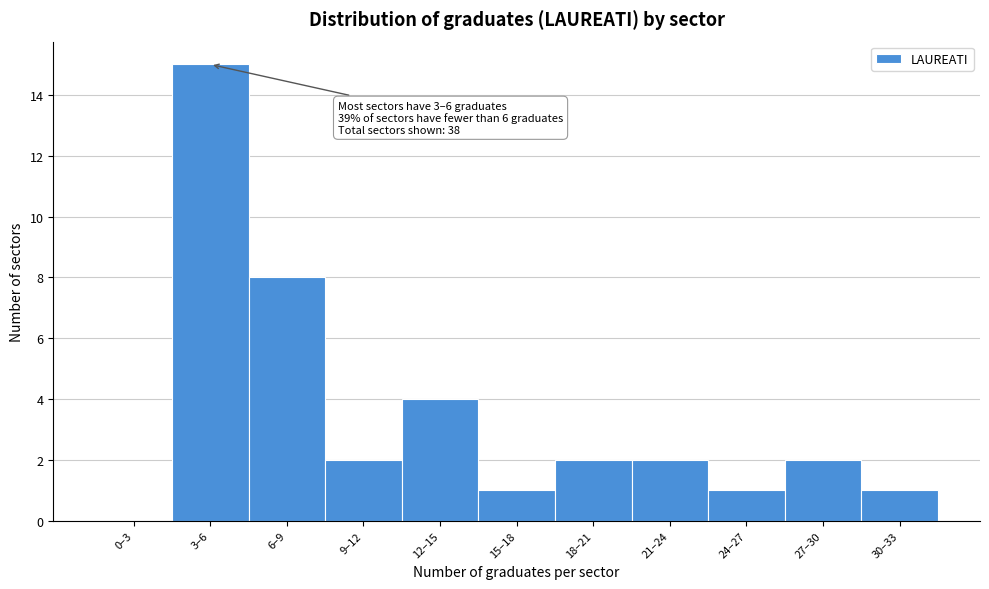

Reading left to right, what are all the values shown in this chart?

0–3=0	3–6=15	6–9=8	9–12=2	12–15=4	15–18=1	18–21=2	21–24=2	24–27=1	27–30=2	30–33=1